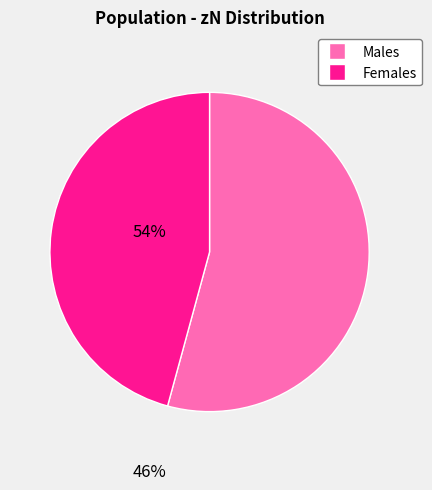

Between Females and Males, which is larger?

Males